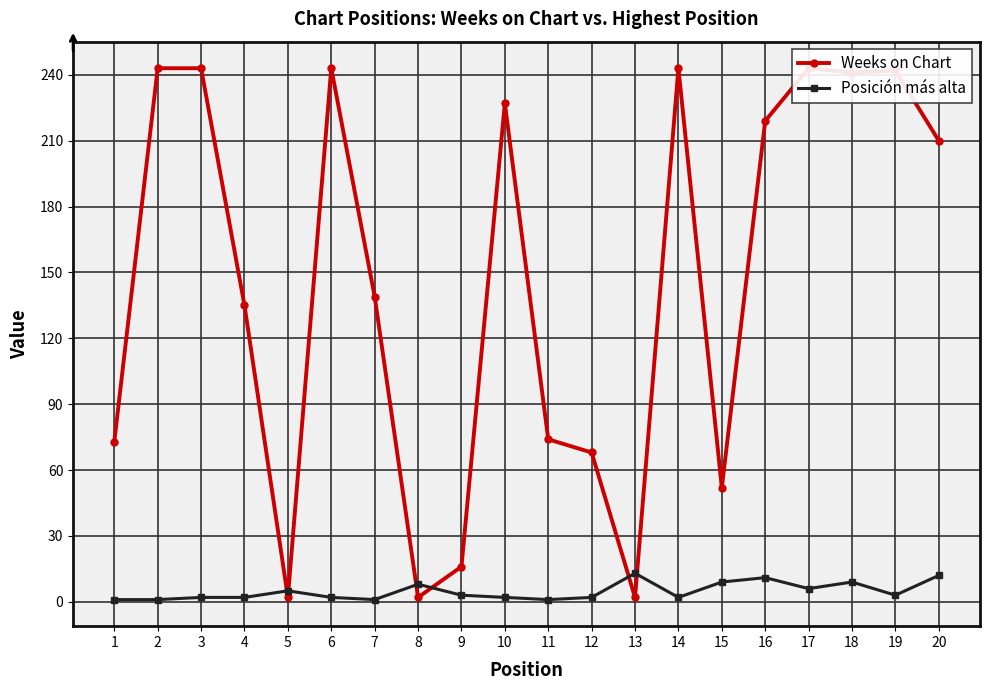

Which series changed the most between 7 and 8?

Weeks on Chart